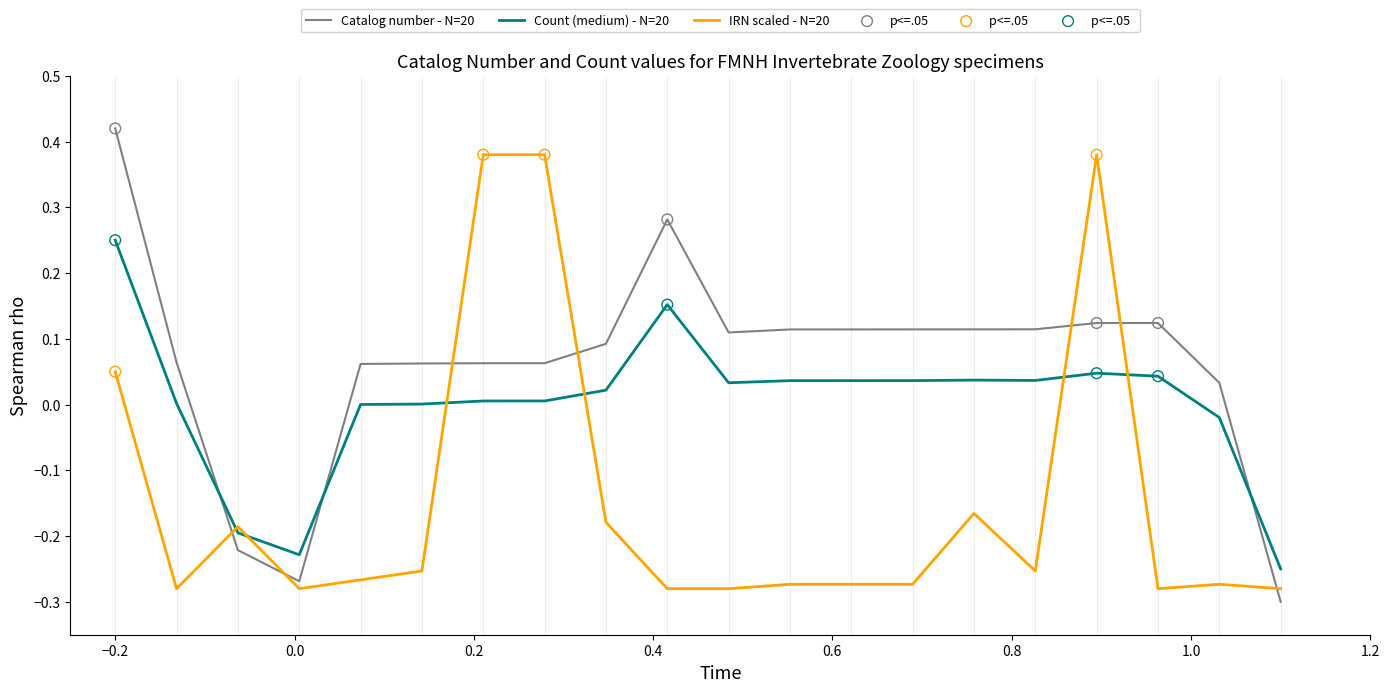

What is the difference between the maximum and minimum values in the IRN scaled - N=20 series?

0.7